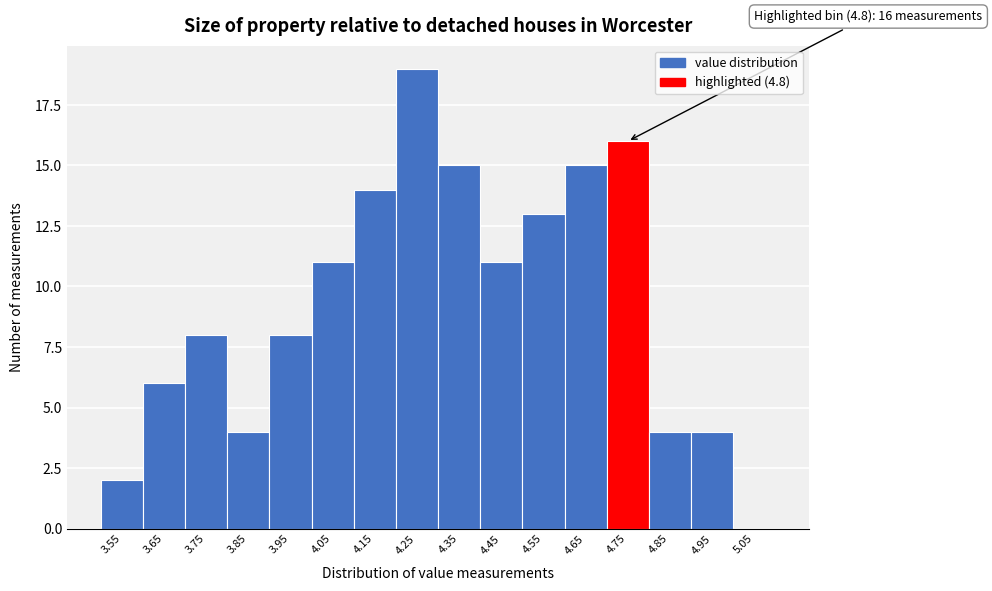

Reading left to right, what are all the values shown in this chart?

3.55=2	3.65=6	3.75=8	3.85=4	3.95=8	4.05=11	4.15=14	4.25=19	4.35=15	4.45=11	4.55=13	4.65=15	4.75=16	4.85=4	4.95=4	5.05=0